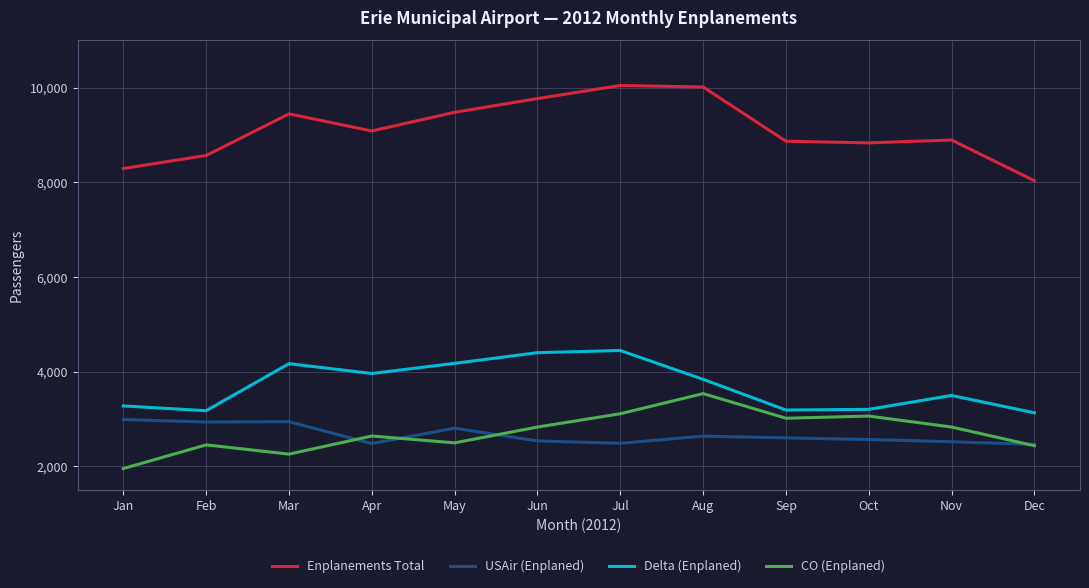

Does the chart display data point markers on the line(s)?

No